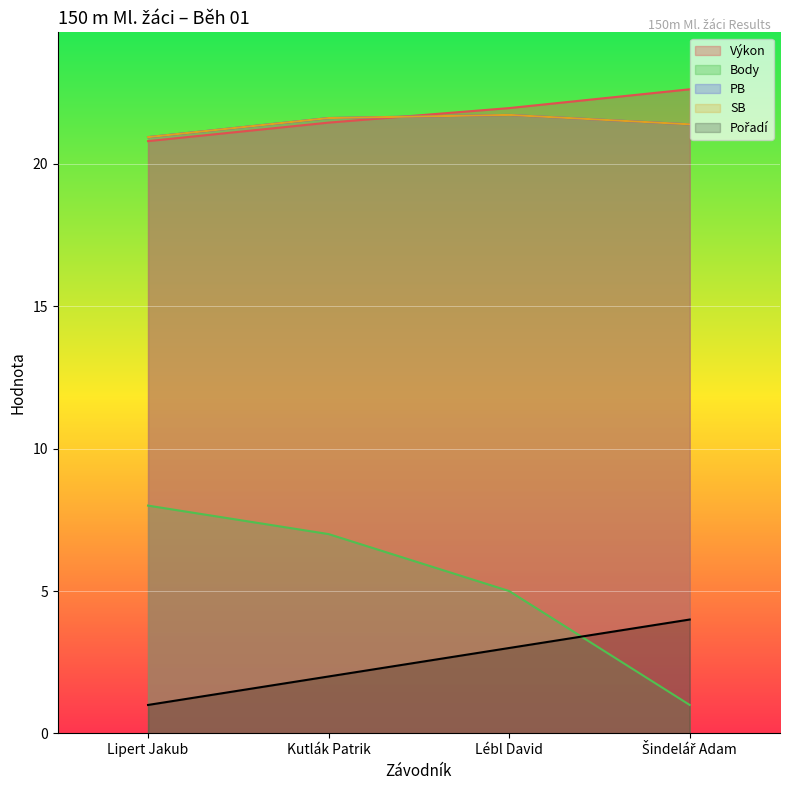

True or false: Body and SB intersect in this chart.

False